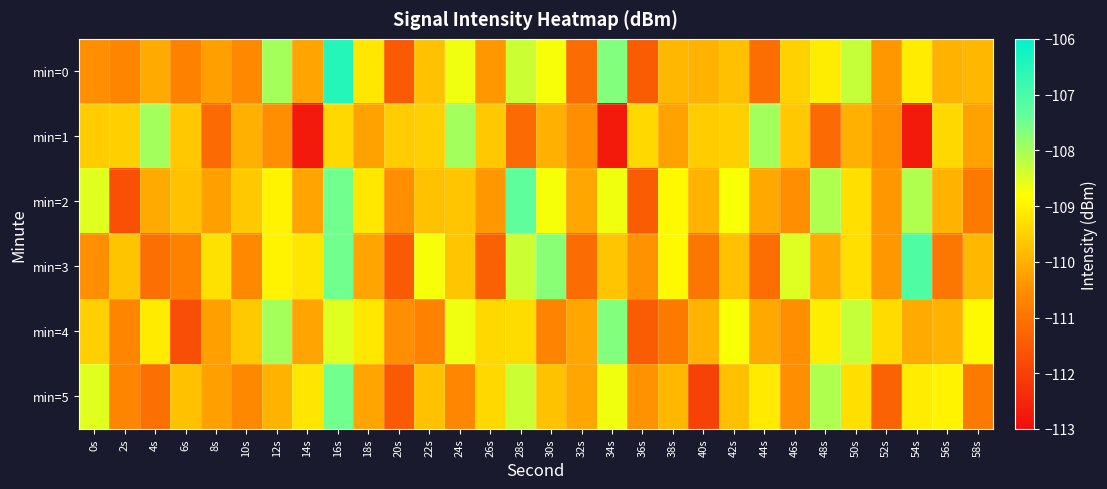

Between 30s and 50s, which series saw the biggest shift?

min=4